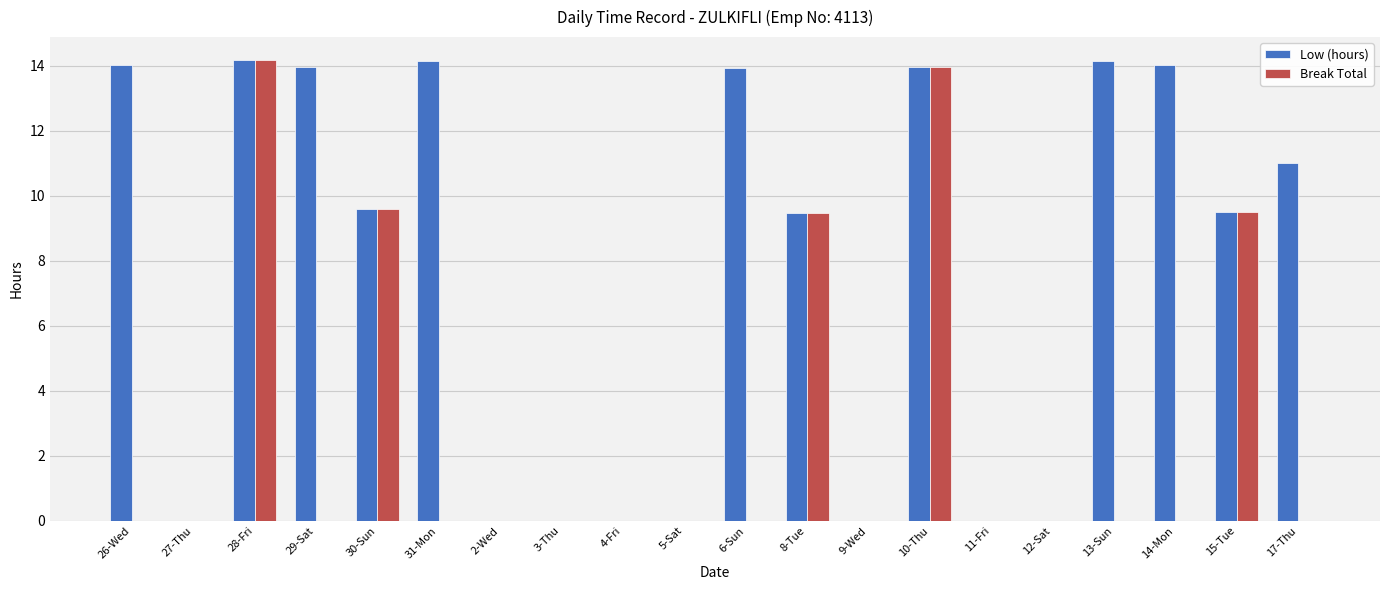

What is the sum of all Break Total values?

56.7